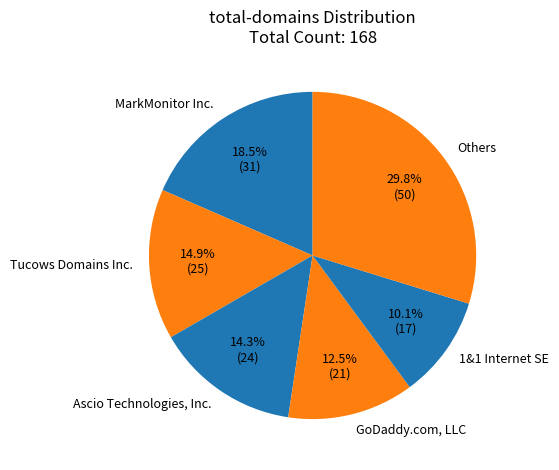

Which category has the biggest portion of the pie?

Others